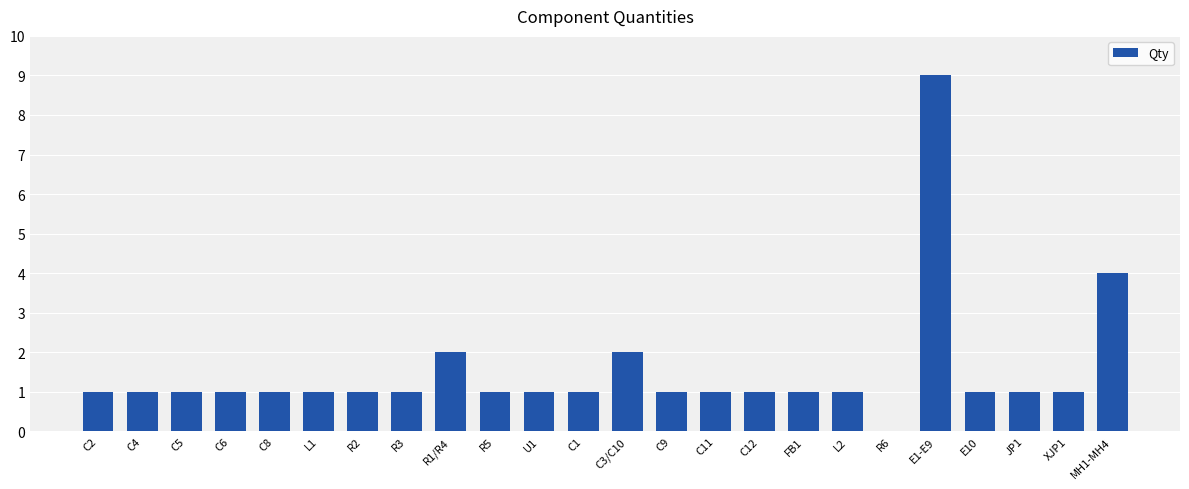

What is the sum of all values?

36